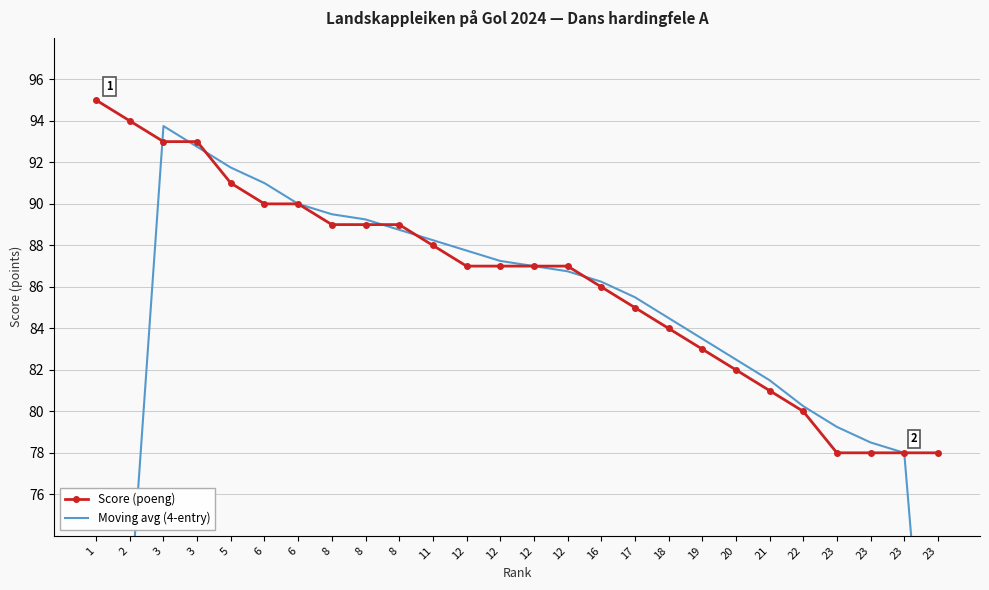

Is the value of Score (poeng) at 16 greater than the value of Moving avg (4-entry) at 19?

Yes